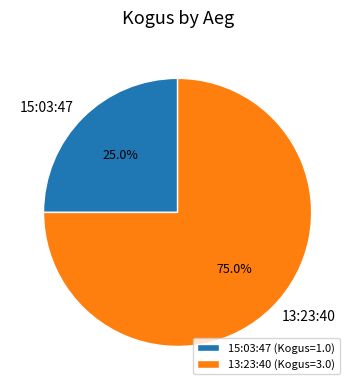

Rank the categories by value from highest to lowest.

13:23:40, 15:03:47